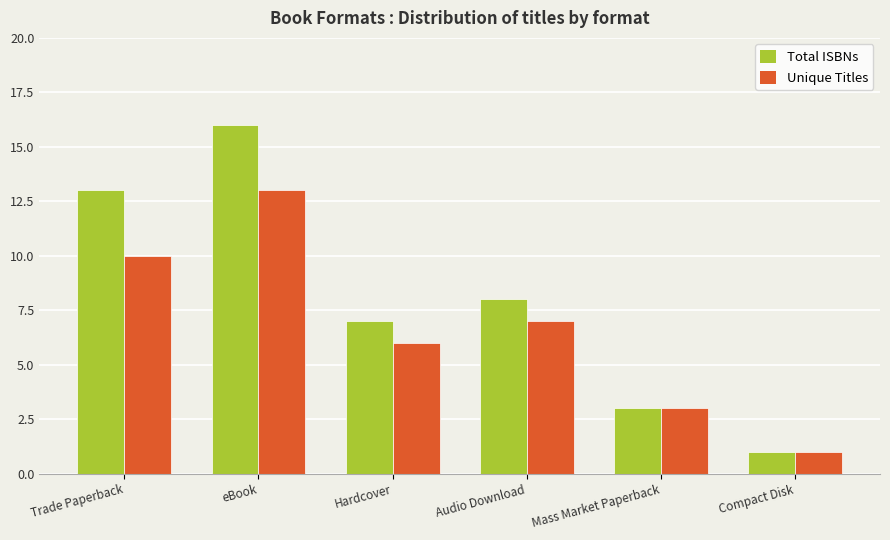

What is the highest value of the Total ISBNs series?

16